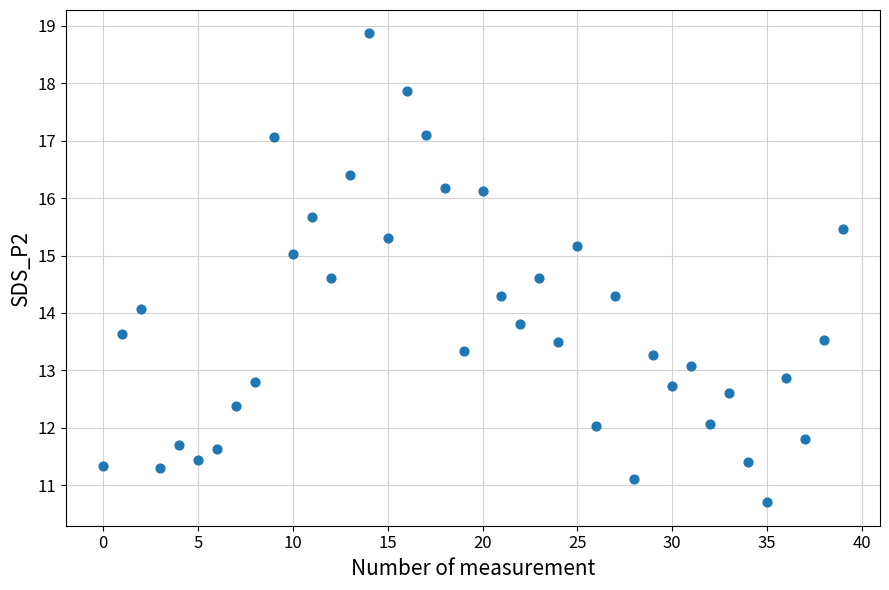

What is the range of Y values (max minus min)?

8.2